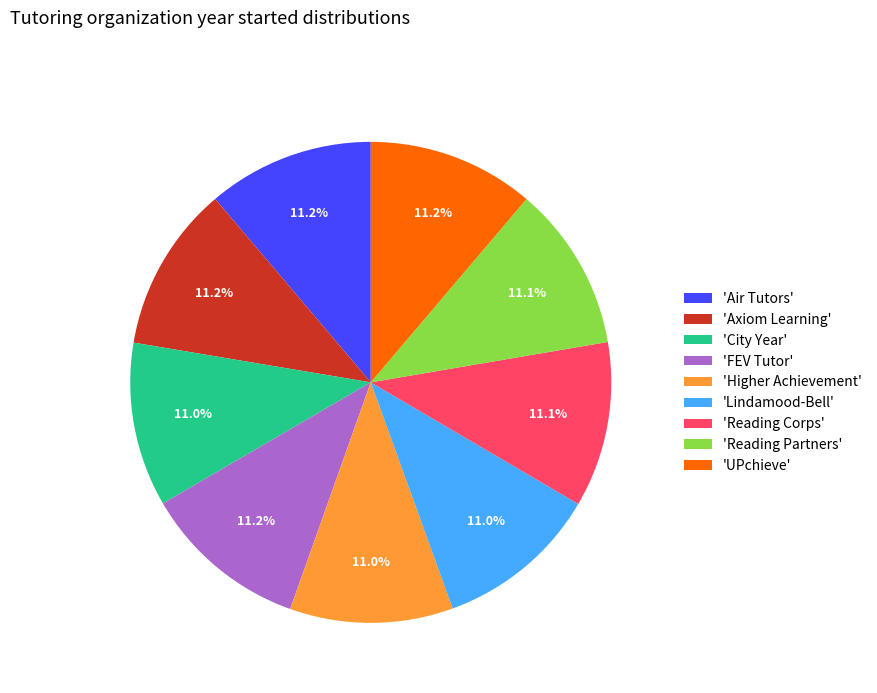

To the nearest percent, what is the average slice percentage?

11%